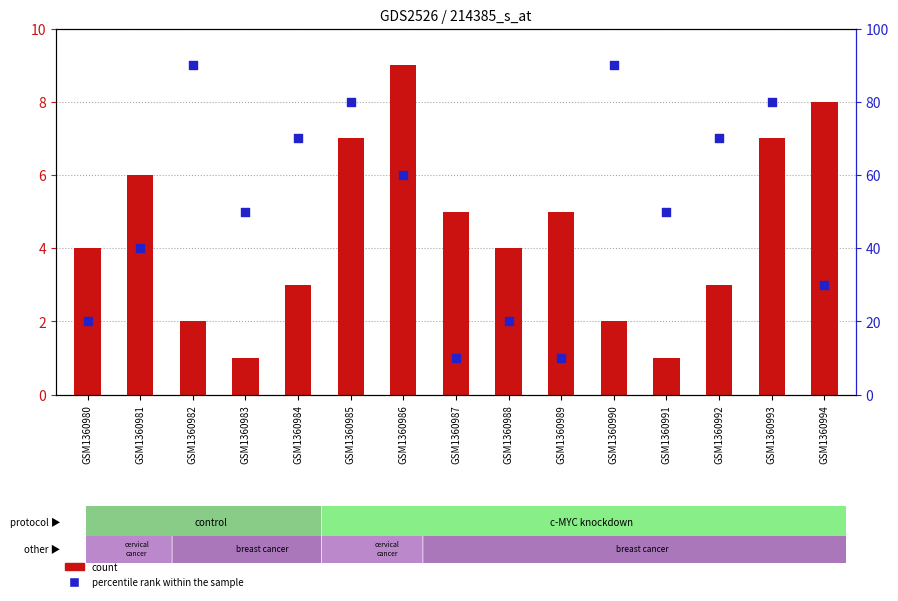

What is the total value across all series at GSM1360987?

15